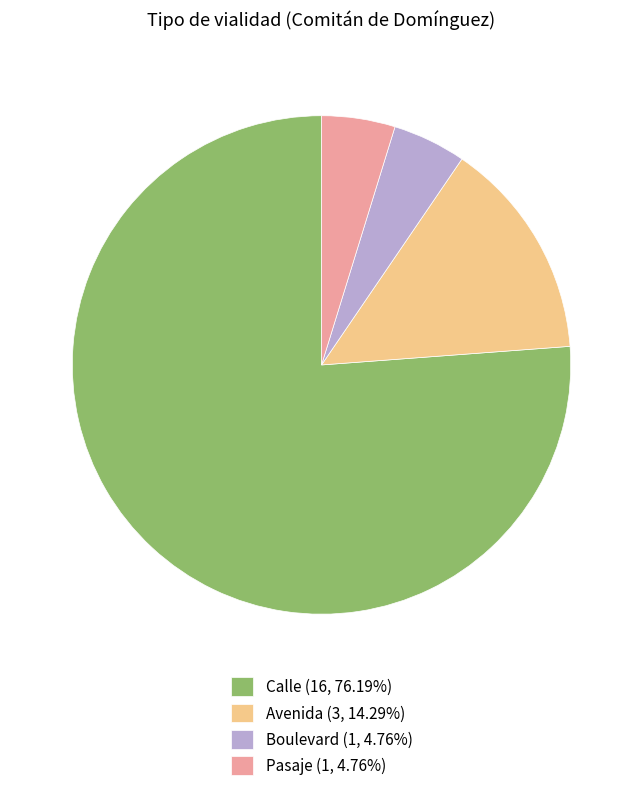

Does Avenida (3, 14.29%) represent more than half of the total?

No